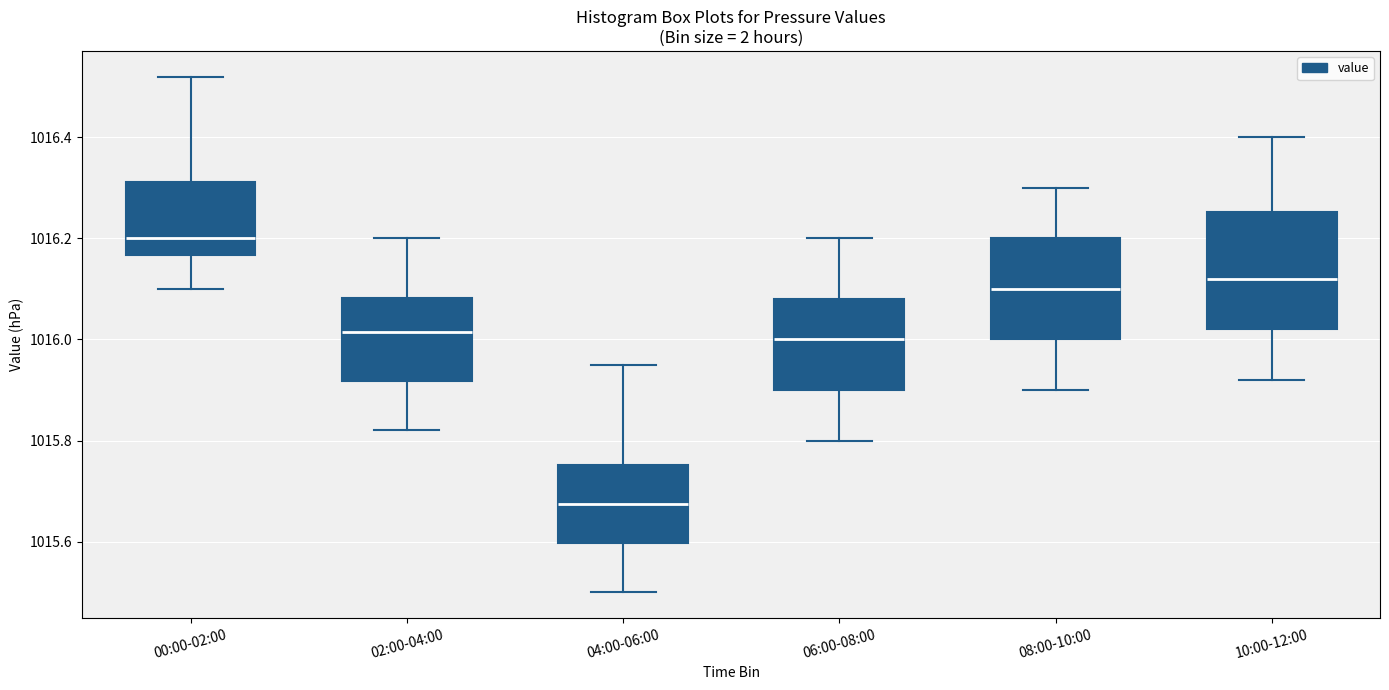

Where does the upper whisker of the box for 08:00-10:00 end on the y-axis? The values are not printed on the chart, so give them approximately, as read against the axis.

1016.30